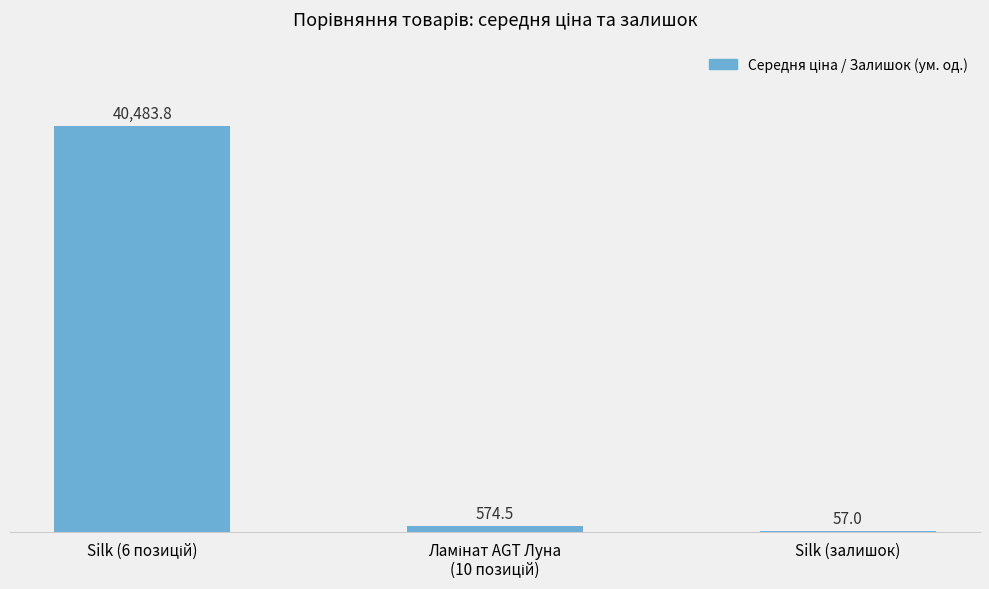

What is the greatest value displayed?

40483.8